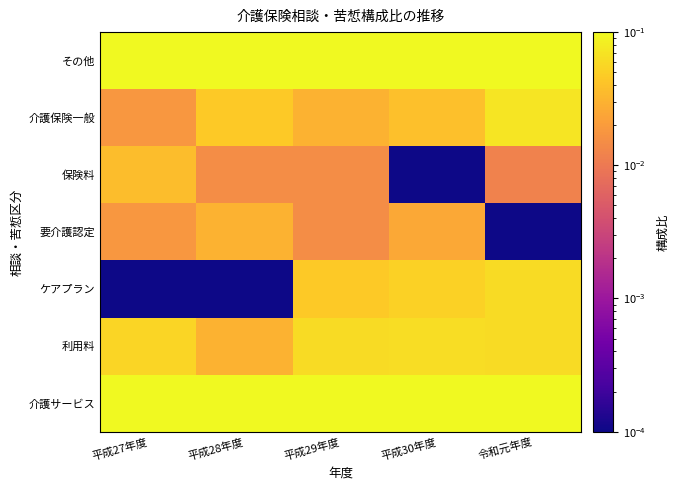

Reading left to right, what are all the values shown in this chart?

介護サービス: 平成27年度=0.5	平成28年度=0.7	平成29年度=0.4	平成30年度=0.7	令和元年度=0.4
利用料: 平成27年度=0.1	平成28年度=0.0	平成29年度=0.1	平成30年度=0.1	令和元年度=0.1
ケアプラン: 平成27年度=0.0	平成28年度=0.0	平成29年度=0.0	平成30年度=0.1	令和元年度=0.1
要介護認定: 平成27年度=0.0	平成28年度=0.0	平成29年度=0.0	平成30年度=0.0	令和元年度=0.0
保険料: 平成27年度=0.0	平成28年度=0.0	平成29年度=0.0	平成30年度=0.0	令和元年度=0.0
介護保険一般: 平成27年度=0.0	平成28年度=0.0	平成29年度=0.0	平成30年度=0.0	令和元年度=0.1
その他: 平成27年度=0.3	平成28年度=0.2	平成29年度=0.4	平成30年度=0.1	令和元年度=0.4